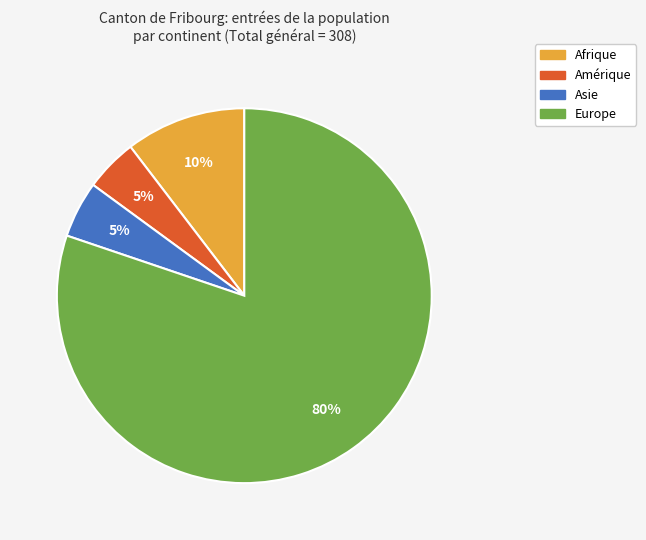

The Europe slice represents 65% of the pie. True or false?

False